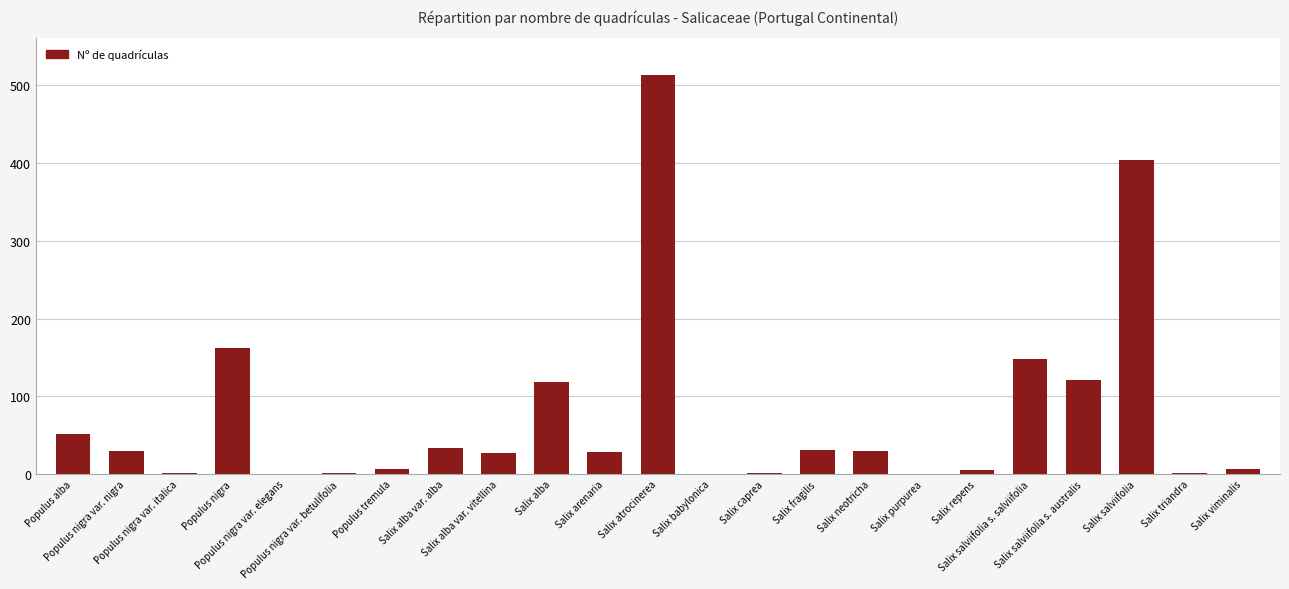

What is the greatest value displayed?

513